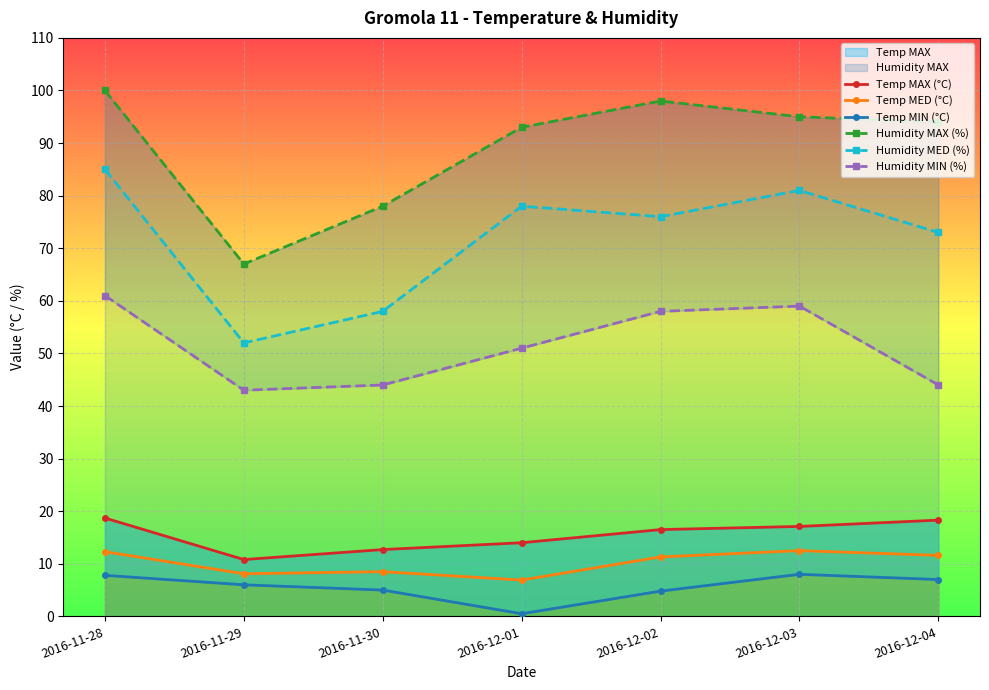

What is the spread (max minus min) of values at 2016-12-03?

87.0